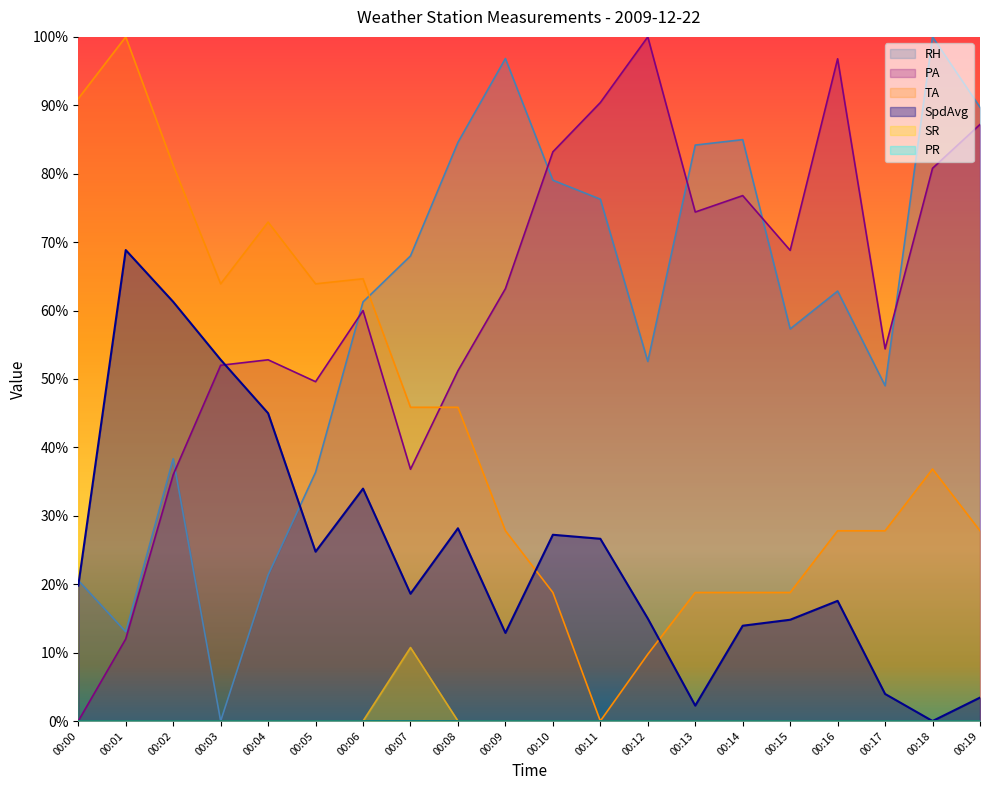

True or false: TA and SR cross at least once.

False